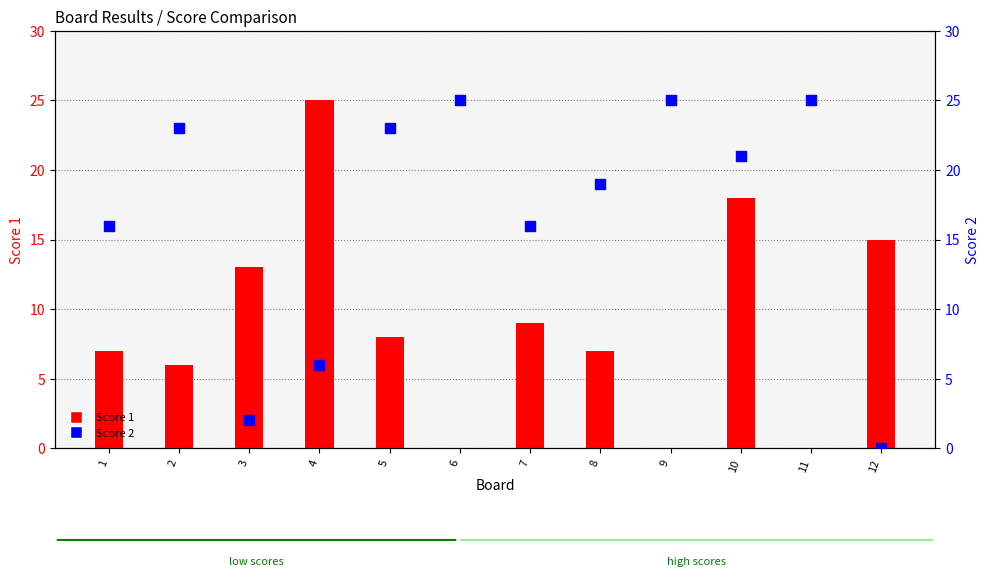

At which category is the sum across all series the highest?

10